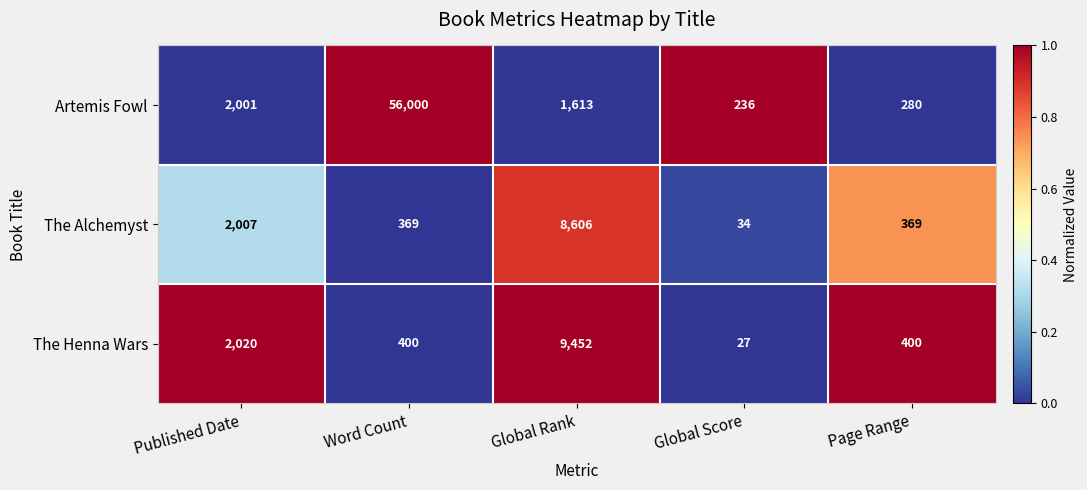

Reading right to left, extract all data points from this chart.

Artemis Fowl: 280	236	1613	56000	2001
The Alchemyst: 369	34	8606	369	2007
The Henna Wars: 400	27	9452	400	2020